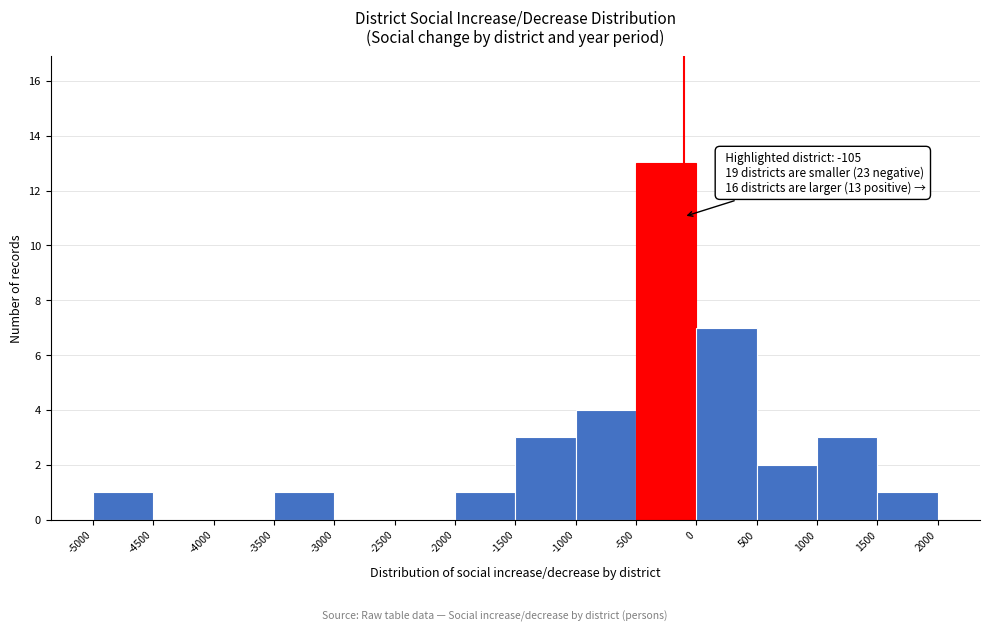

Which range on the x-axis has the tallest bar?

-500 to 0